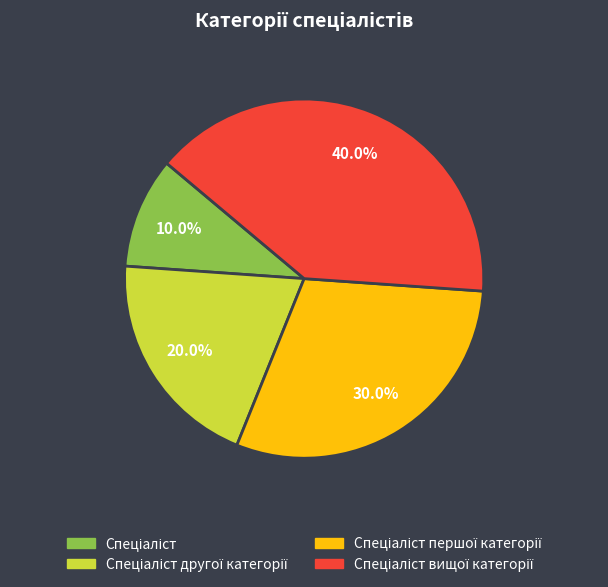

Is there any slice that represents more than half of the pie?

No